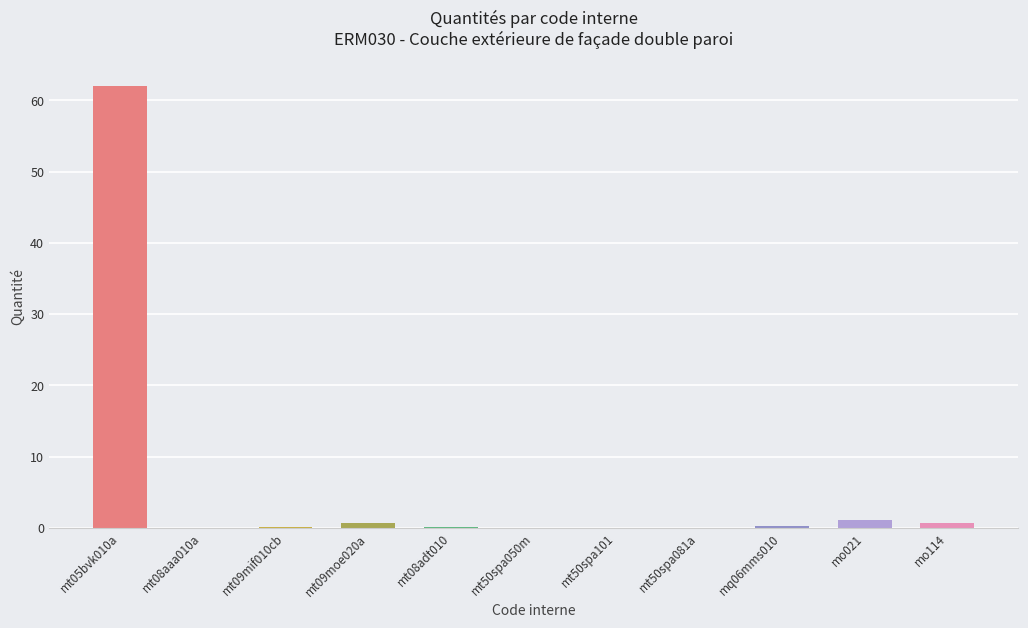

True or false: the data shows 87.4 at mt05bvk010a.

False